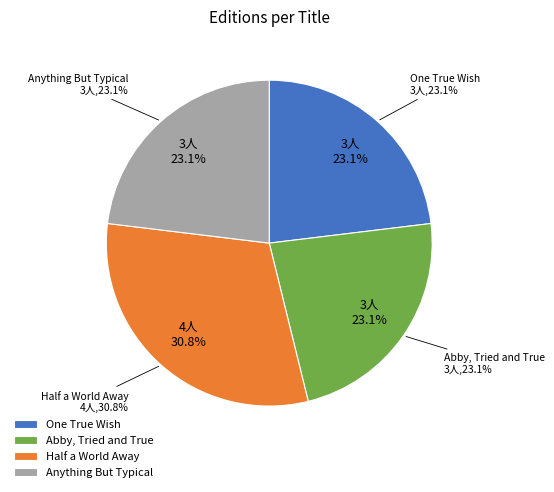

Is there a majority slice in this chart?

No